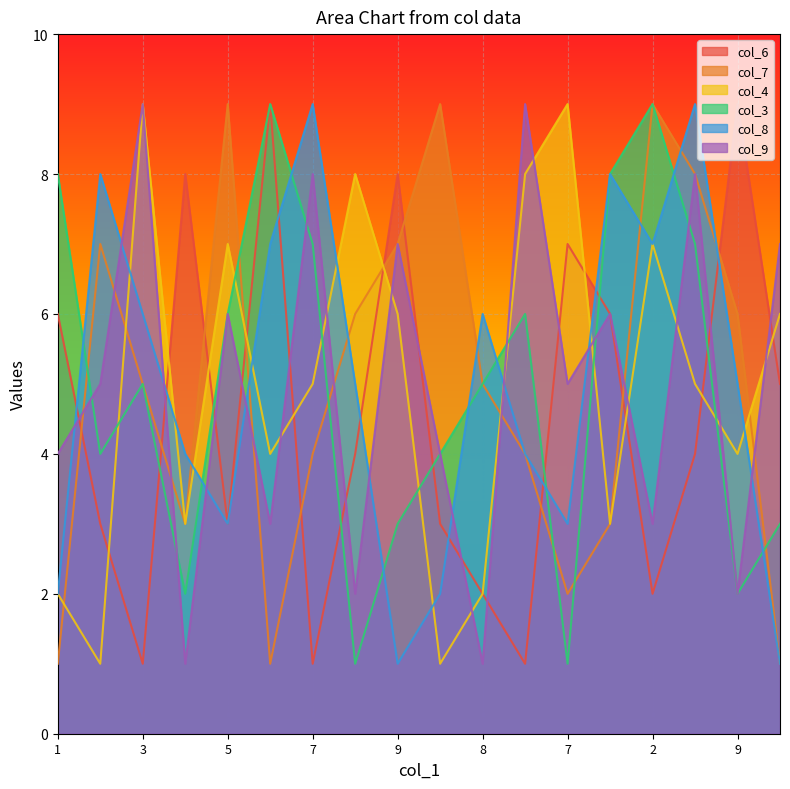

What is the spread (max minus min) of values at 3?

8